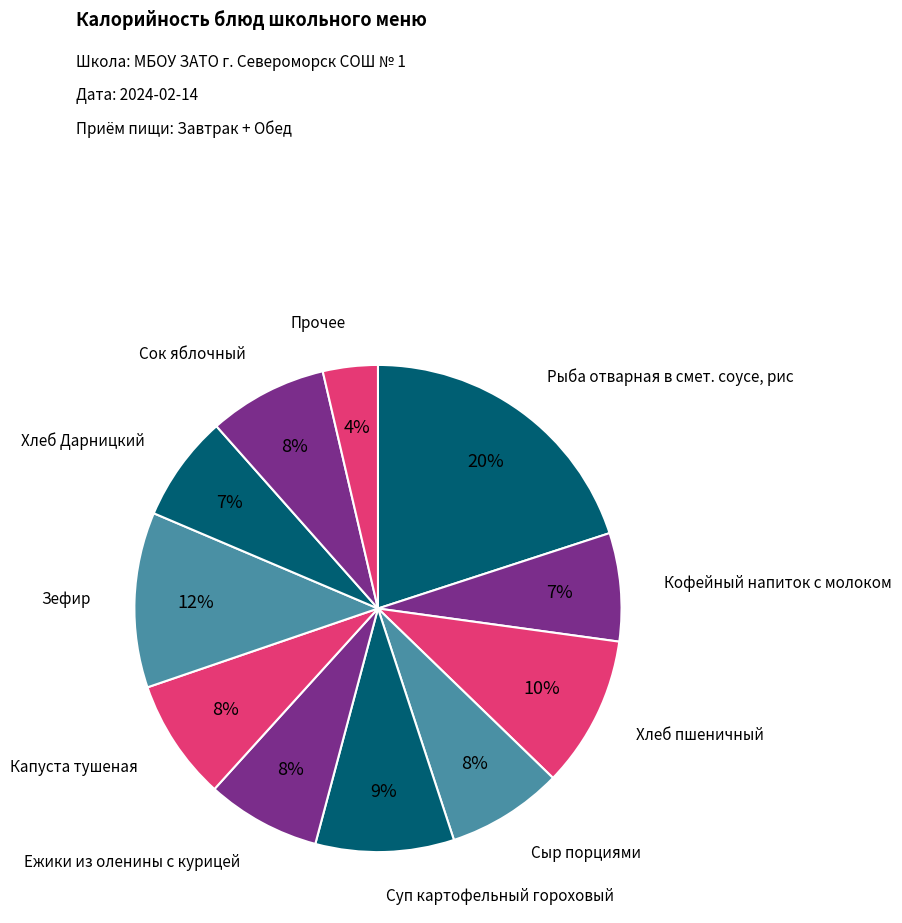

To the nearest percent, what is the average slice percentage?

9%